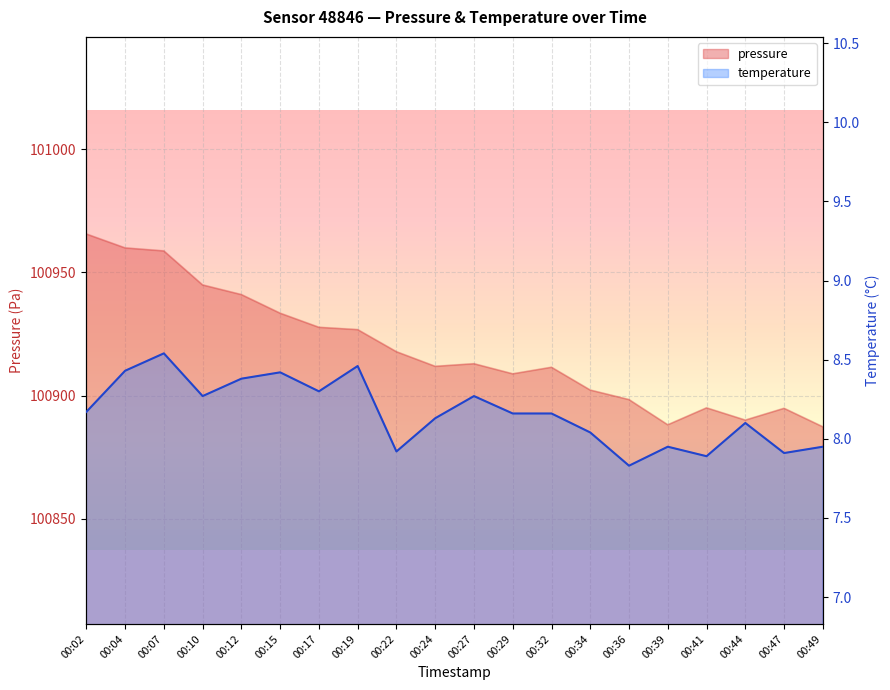

At 00:41, list the series in order from largest to smallest.

pressure, temperature